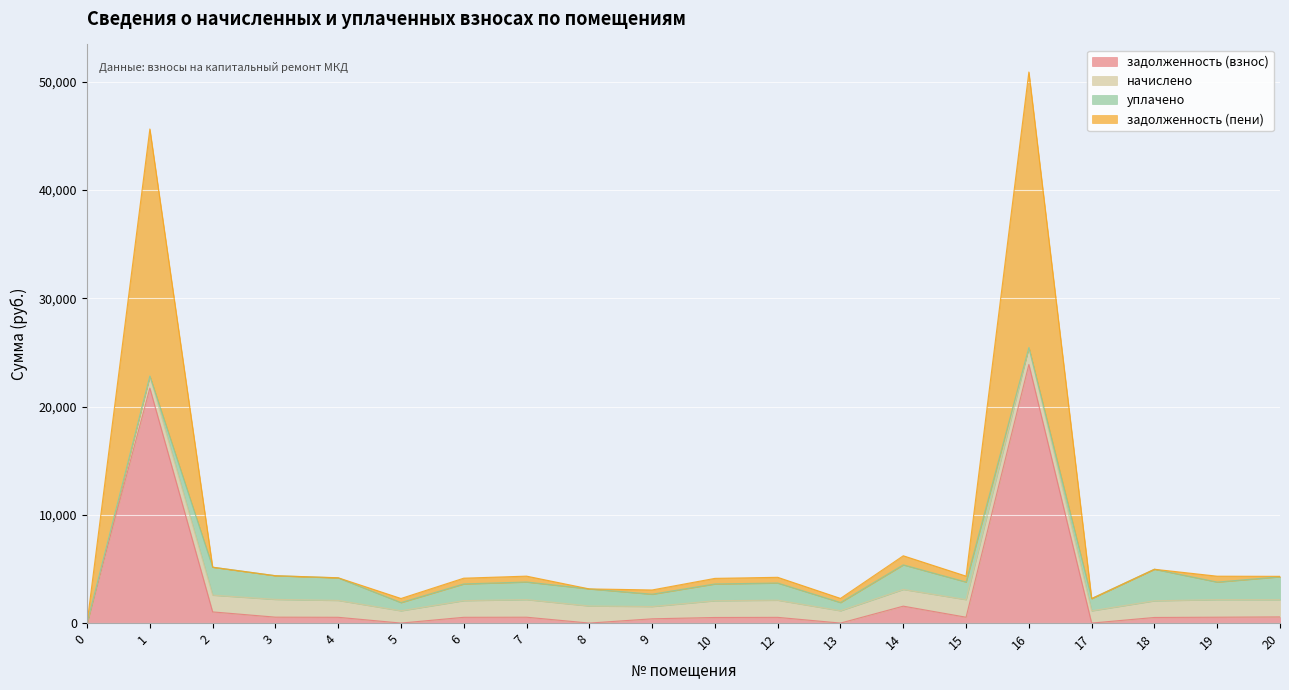

At which label is задолженность (взнос) closest to 11944?

1